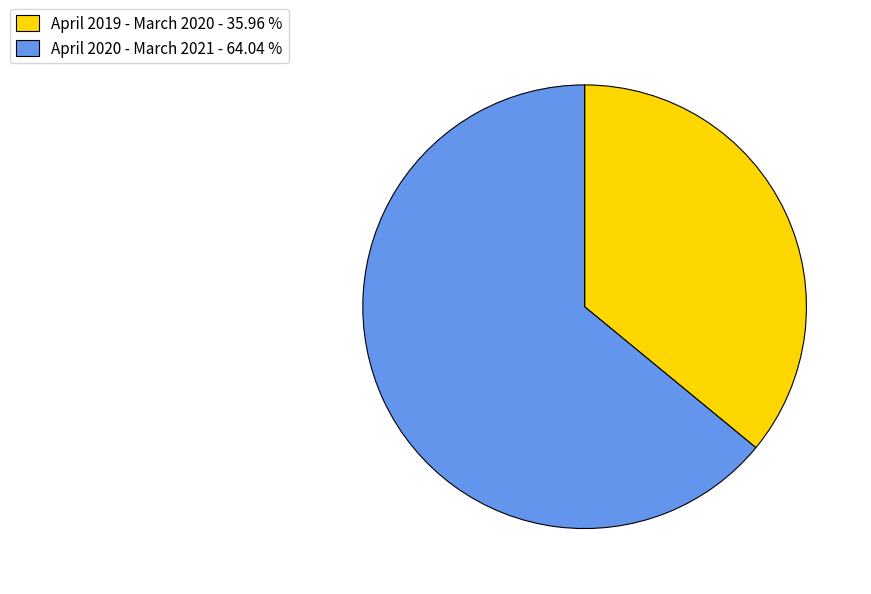

What is the majority slice?

April 2020 - March 2021